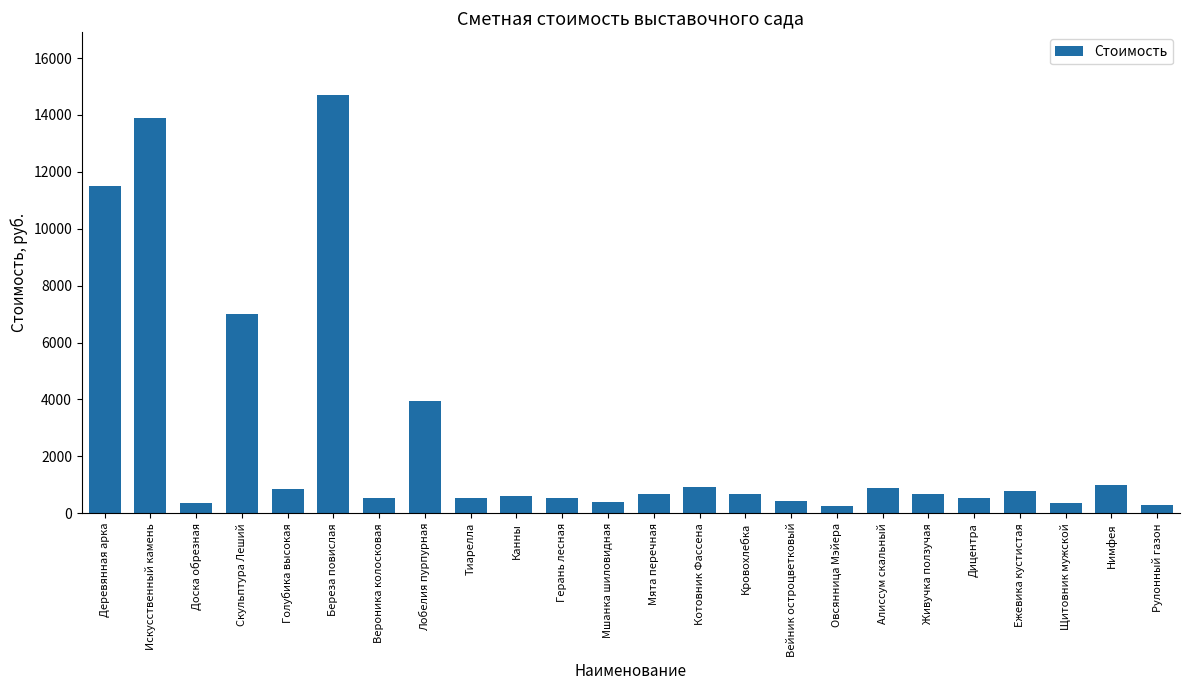

How many bars are there in total?

24